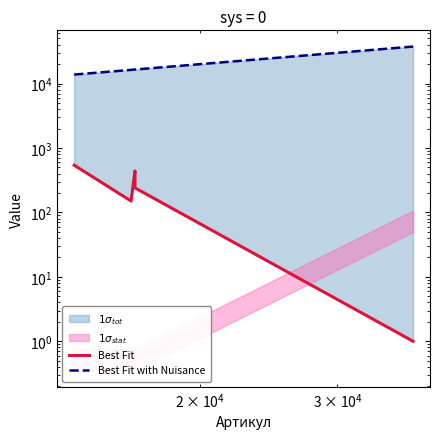

The Best Fit with Nuisance series shows 28970 at $\mathdefault{10^{4}}$. True or false?

False